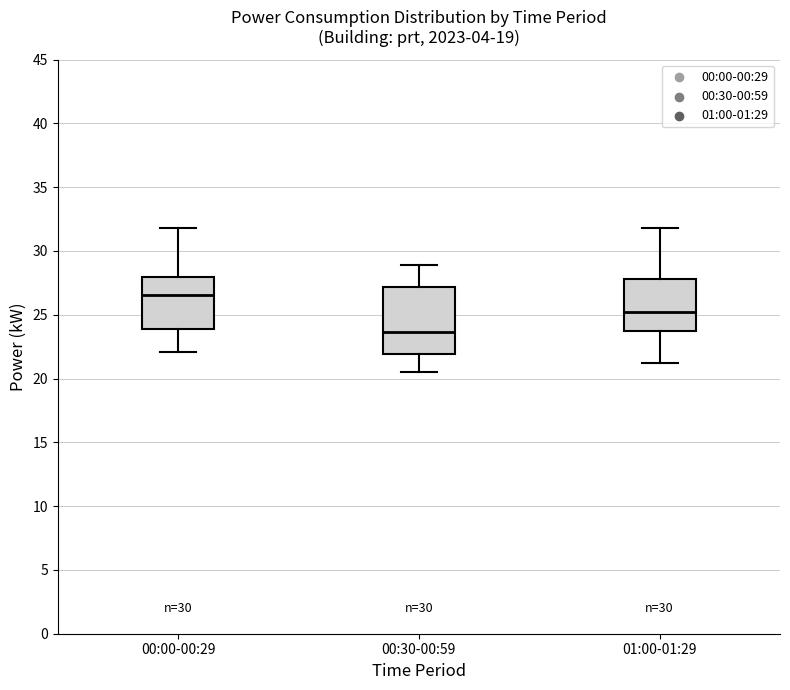

Which box has the lowest median line?

00:30-00:59